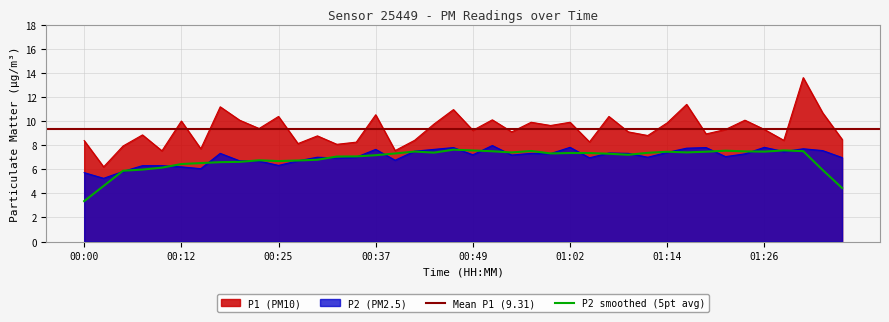

What is the value of the P2 point at the 17th from the left?

6.8